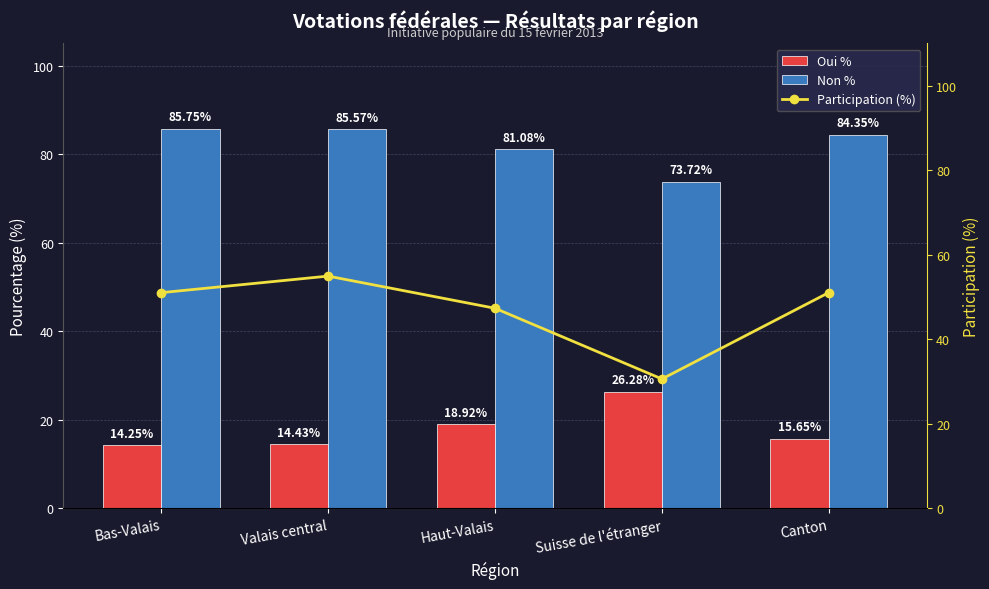

Reading left to right, list all the values displayed in this chart.

Oui %: 14.2	14.4	18.9	26.3	15.7
Non %: 85.8	85.6	81.1	73.7	84.3
Participation (%): 51.0	54.9	47.3	30.6	51.0